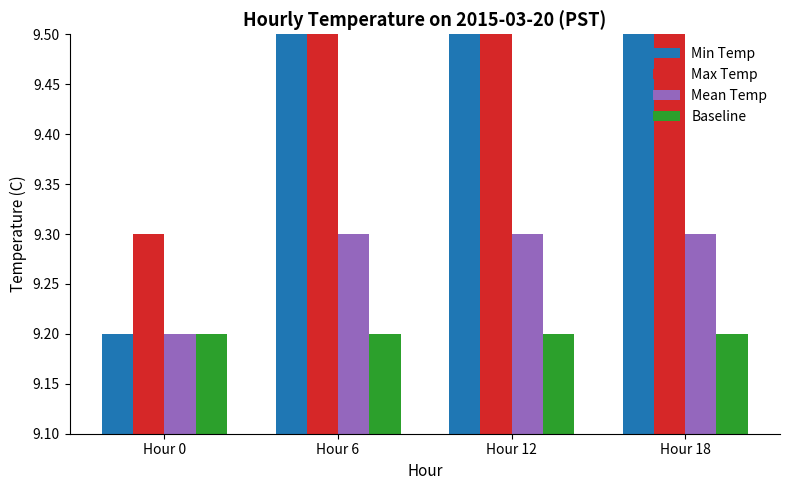

What is the smallest value displayed?

9.2